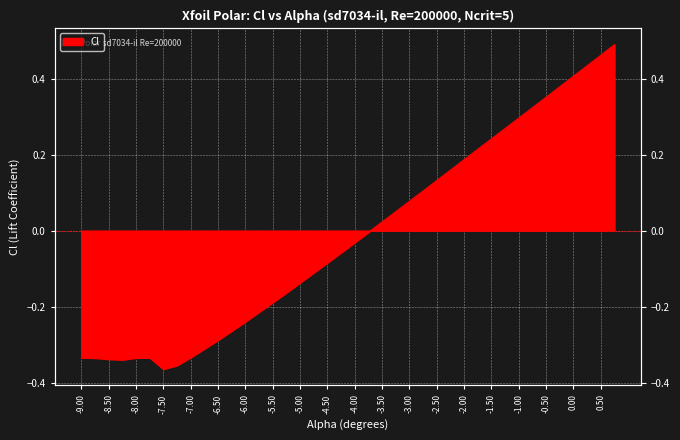

What is the smallest value displayed?

-0.4